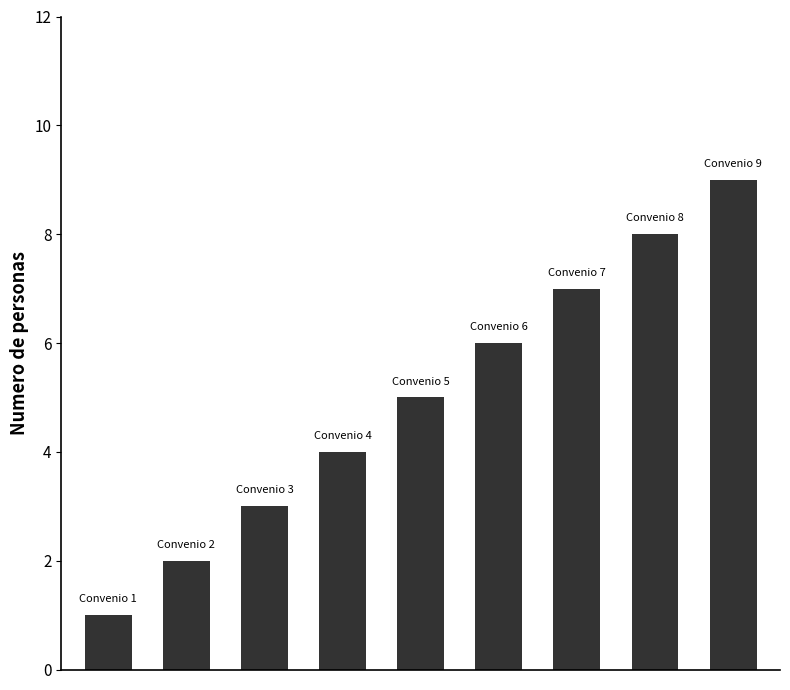

How many bars are there in total?

9